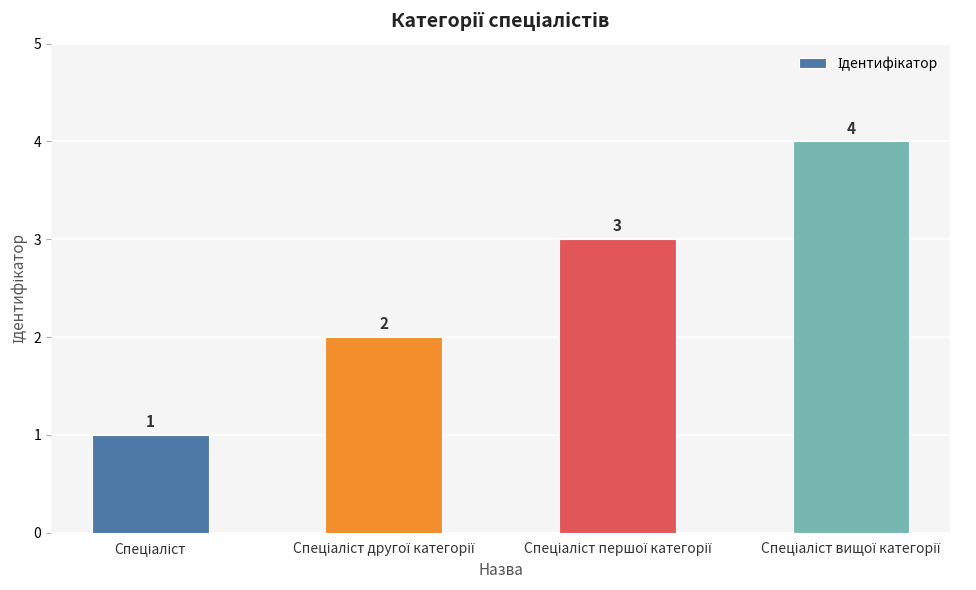

What is the value of the 1st bar from the left?

1